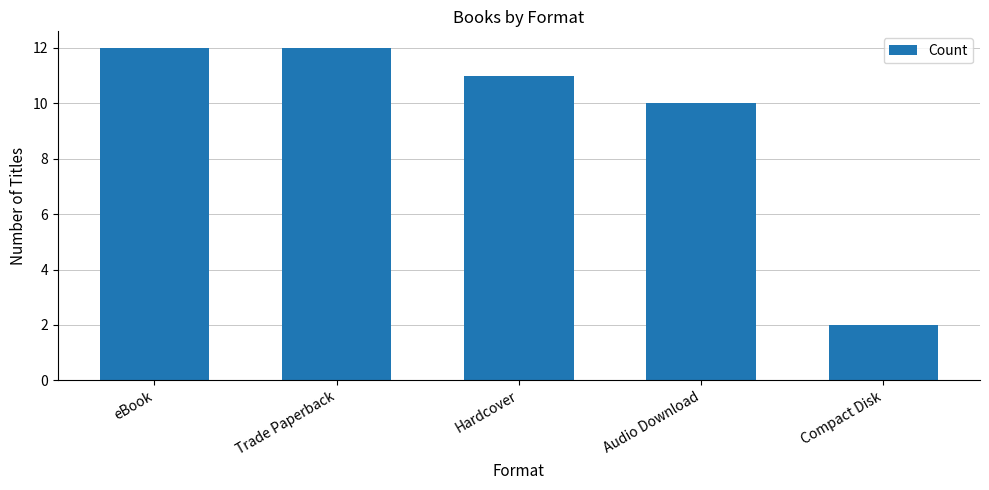

What is the difference between the maximum and minimum values?

10